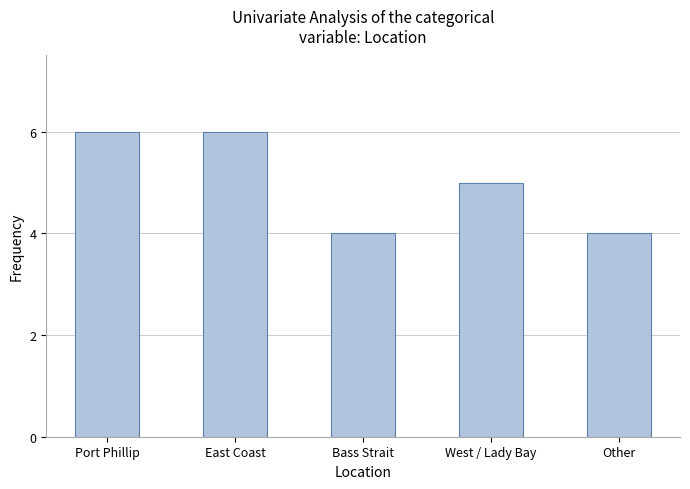

Count the values in the range 4 to 6.

5